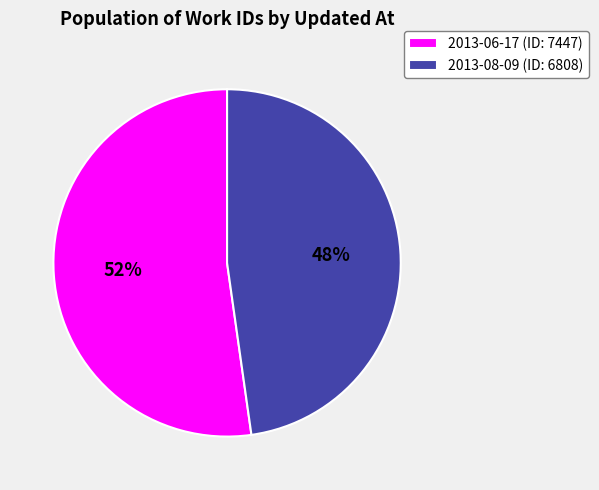

Which has a higher value, 2013-06-17 (ID: 7447) or 2013-08-09 (ID: 6808)?

2013-06-17 (ID: 7447)